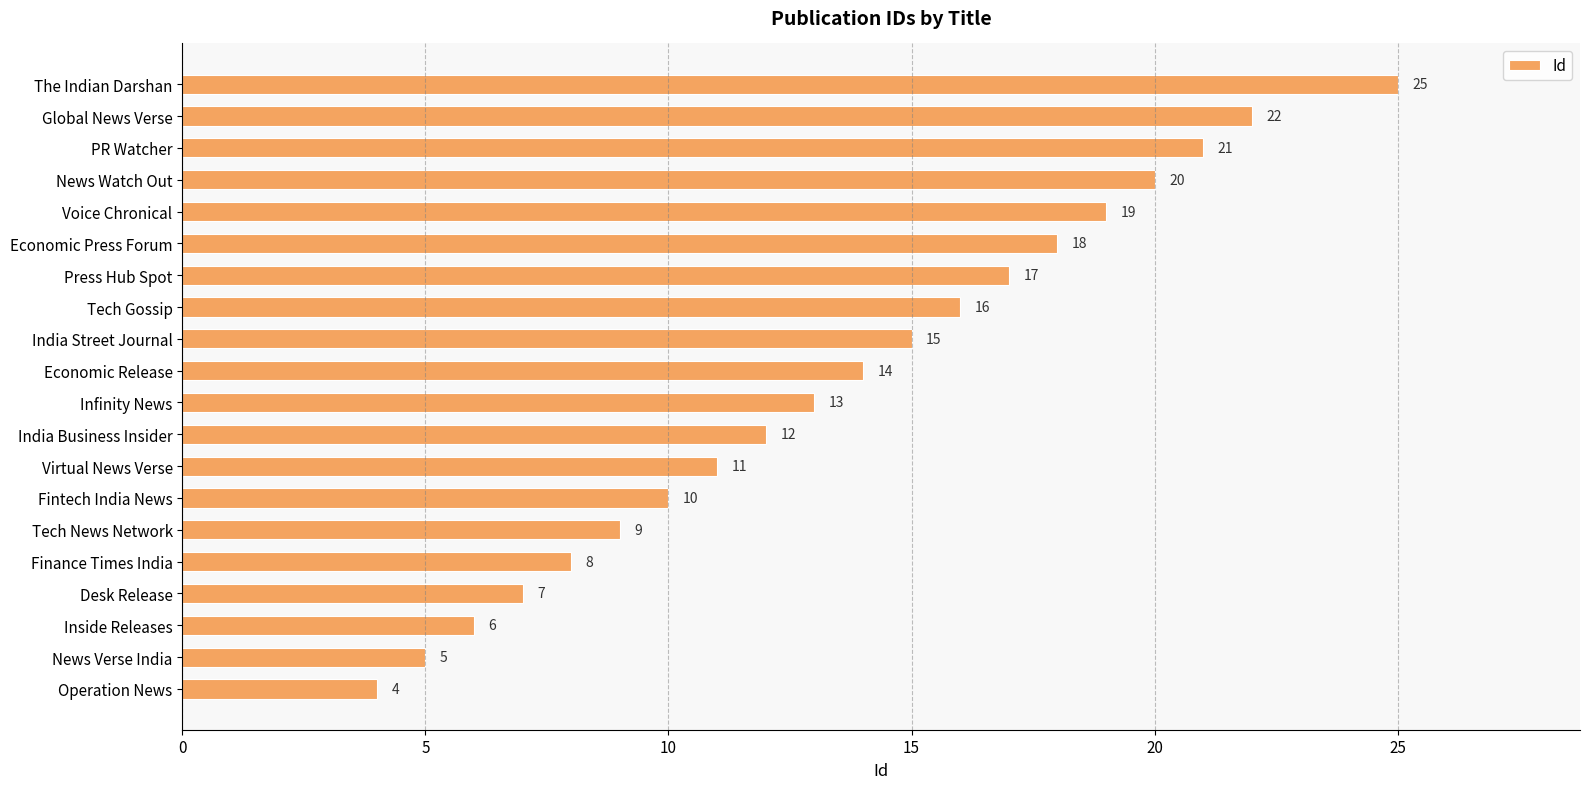

At which label is the value closest to 14?

Economic Release